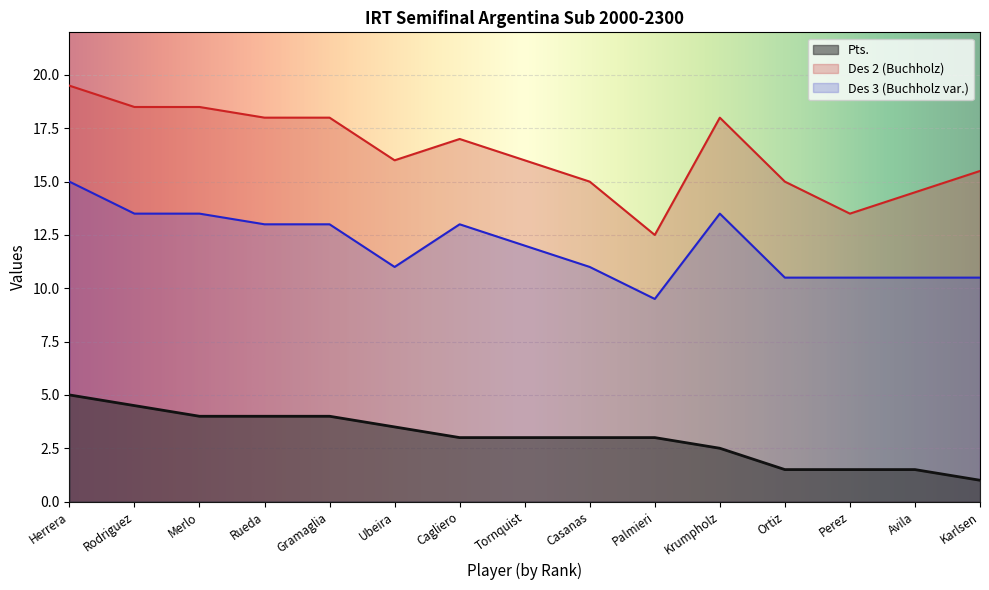

What is the label of the 11th point from the left?

Krumpholz